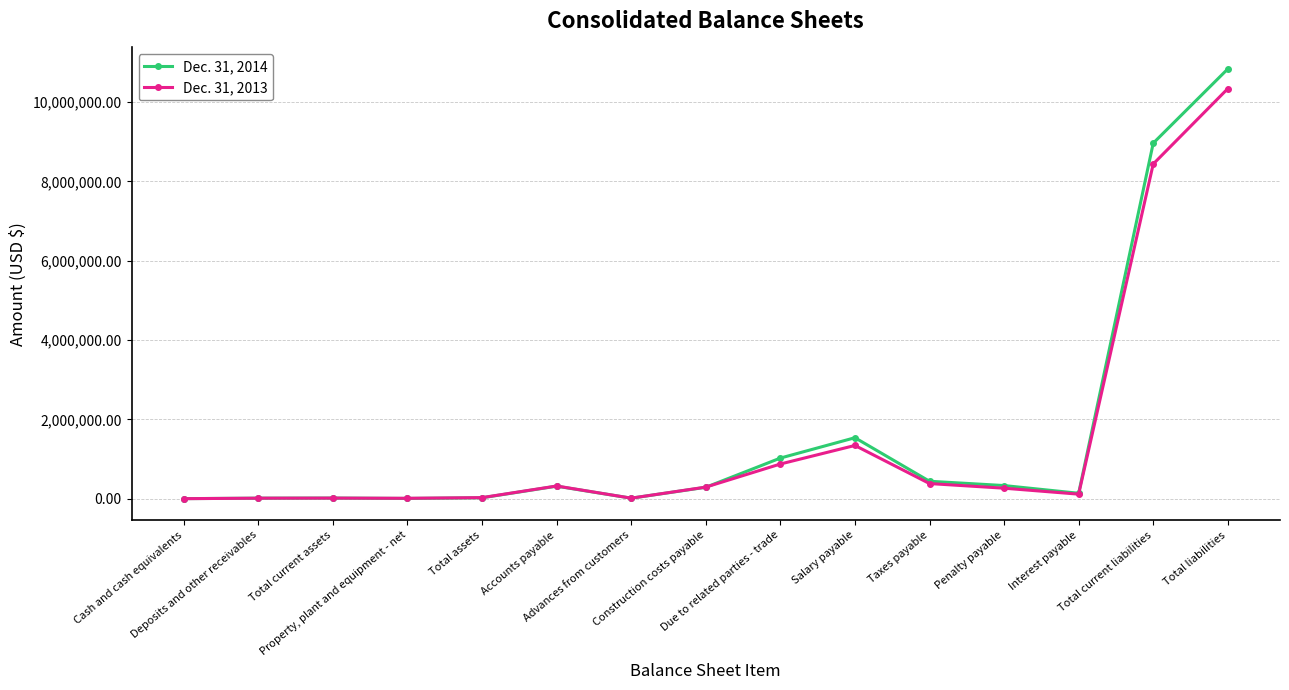

How many values in the Dec. 31, 2013 series are below 265998?

7